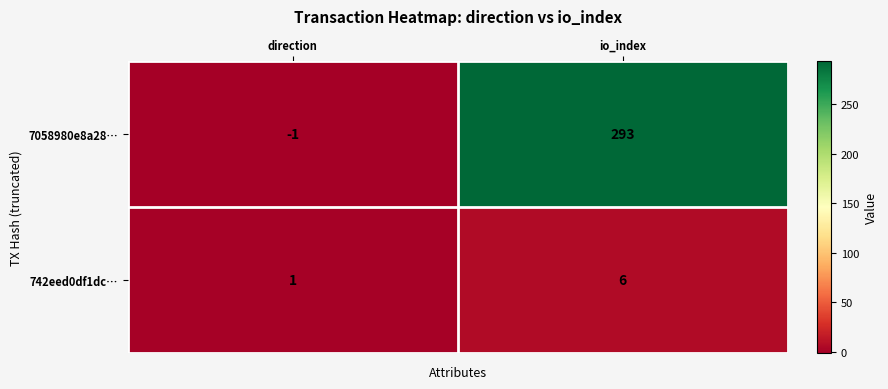

What is the maximum value for 742eed0df1dc…?

6